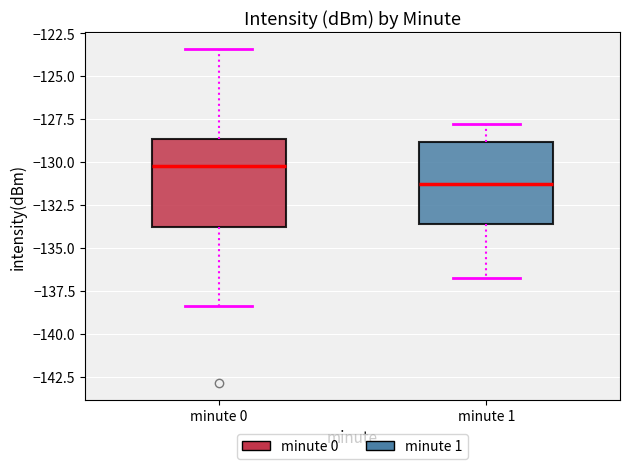

Reading left to right, transcribe this box plot: for each box, give where its median line is, the range the box spans, and where its two whiskers end, as read against the y-axis. The values are not printed on the chart, so give them approximately, as read against the axis.

minute 0: median -130.0, box -134.0 to -128.5, whiskers -138.5 to -123.5
minute 1: median -131.0, box -133.5 to -129.0, whiskers -137.0 to -128.0